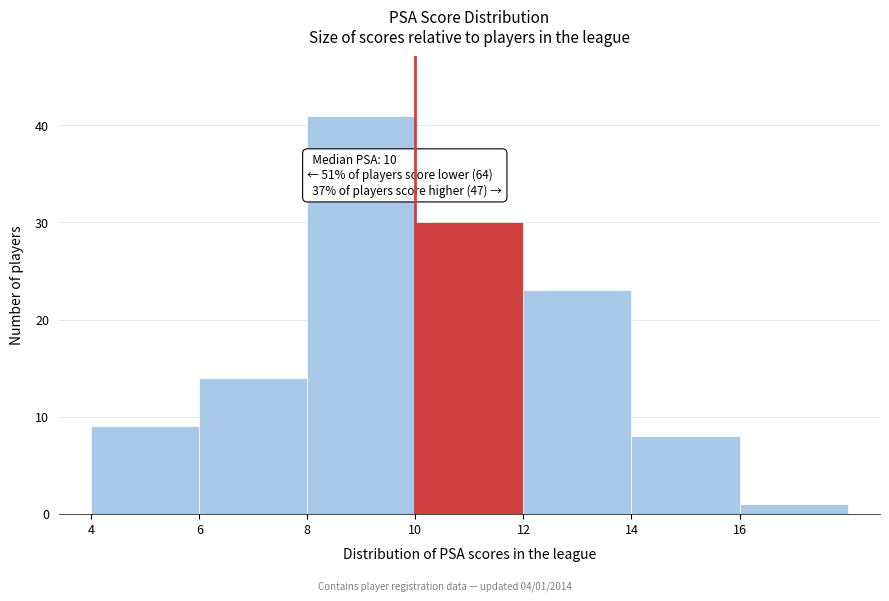

Over which range of the x-axis is the bar tallest?

8 to 10